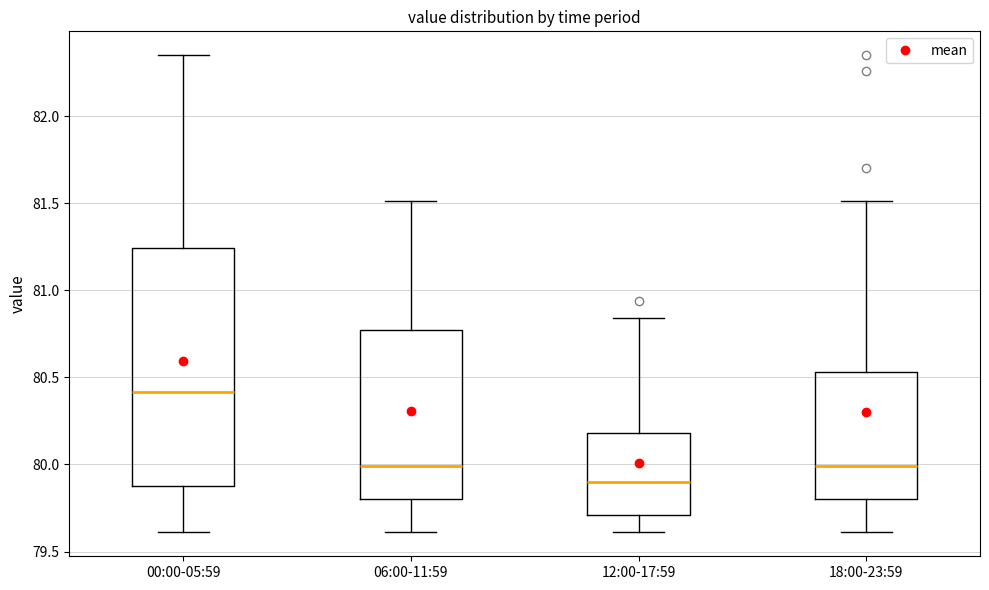

Reading left to right, read every box against the y-axis: the position of its median line, the range the box covers, and the ends of its whiskers. The values are not printed on the chart, so give them approximately, as read against the axis.

00:00-05:59: median 80.40, box 79.90 to 81.25, whiskers 79.60 to 82.35
06:00-11:59: median 80.00, box 79.80 to 80.75, whiskers 79.60 to 81.50
12:00-17:59: median 79.90, box 79.70 to 80.20, whiskers 79.60 to 80.85
18:00-23:59: median 80.00, box 79.80 to 80.55, whiskers 79.60 to 81.50